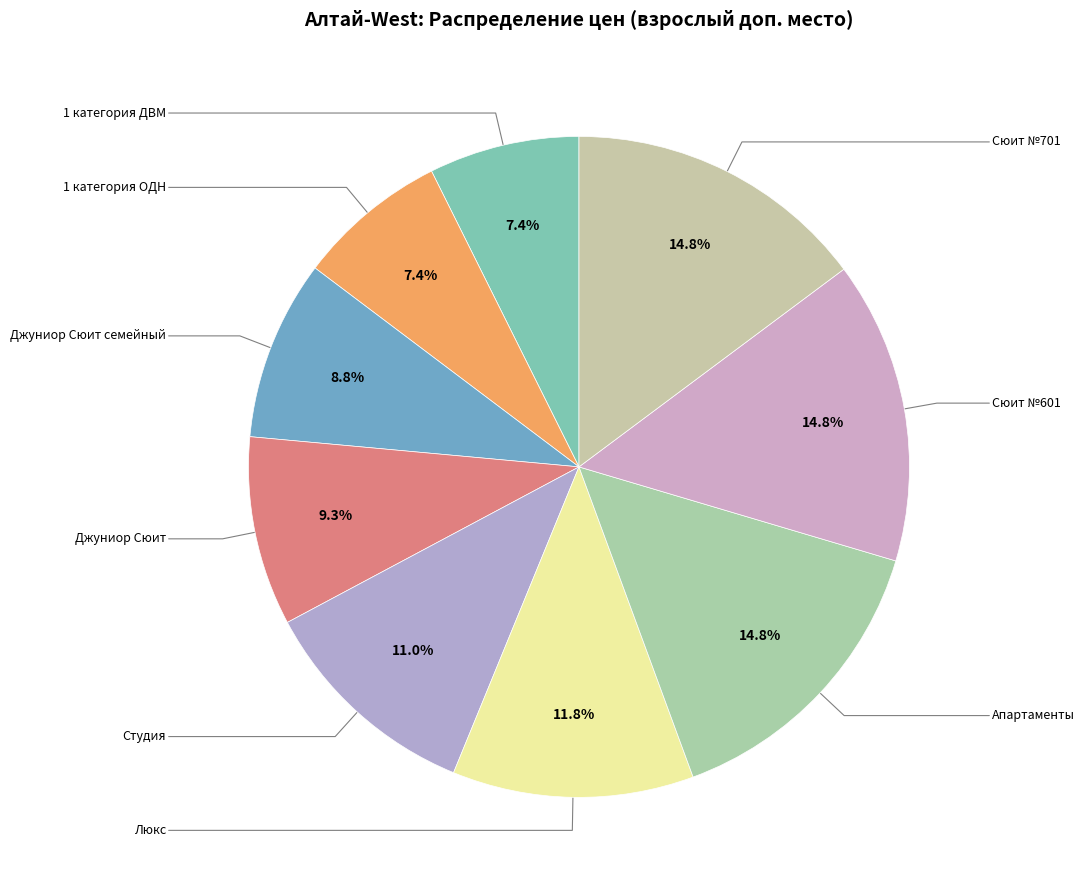

Rank the categories by value from highest to lowest.

Апартаменты, Сюит №601, Сюит №701, Люкс, Студия, Джуниор Сюит, Джуниор Сюит семейный, 1 категория ДВМ, 1 категория ОДН